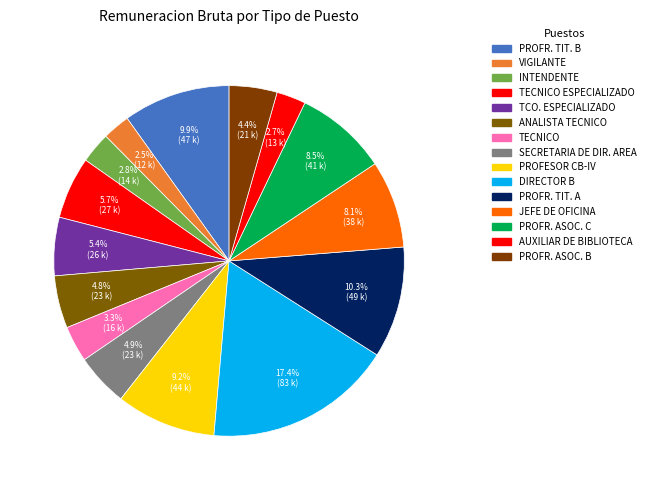

How many slices are in this pie chart?

15